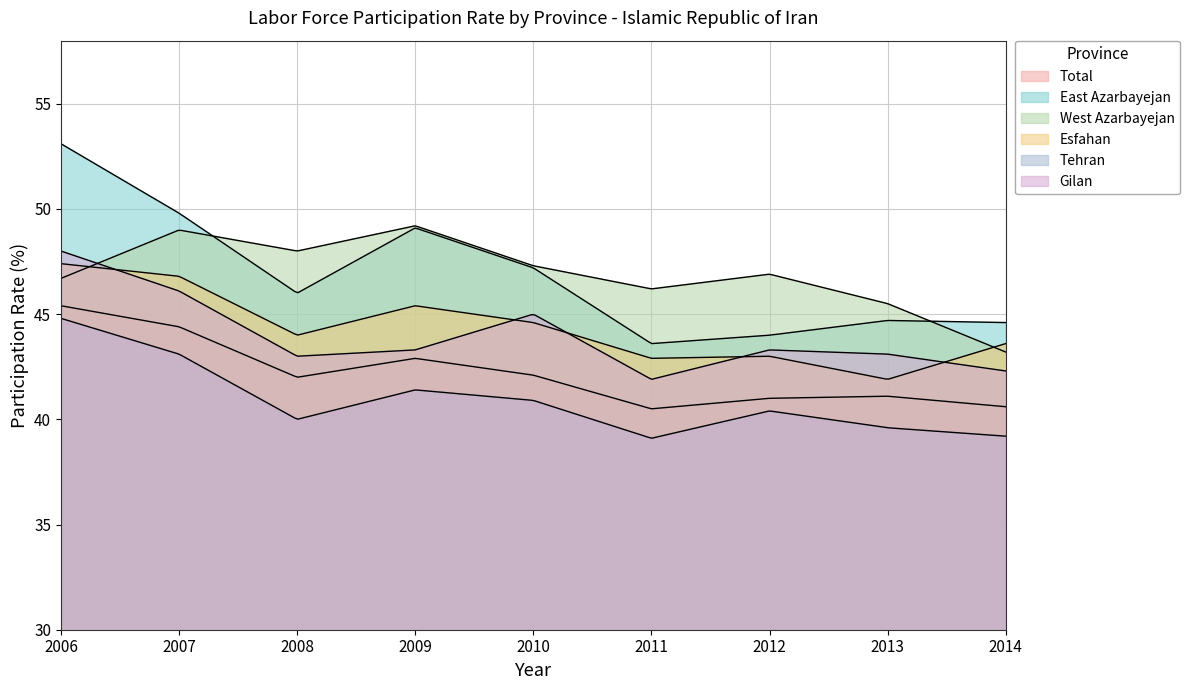

At which label does Total first exceed 42?

2006